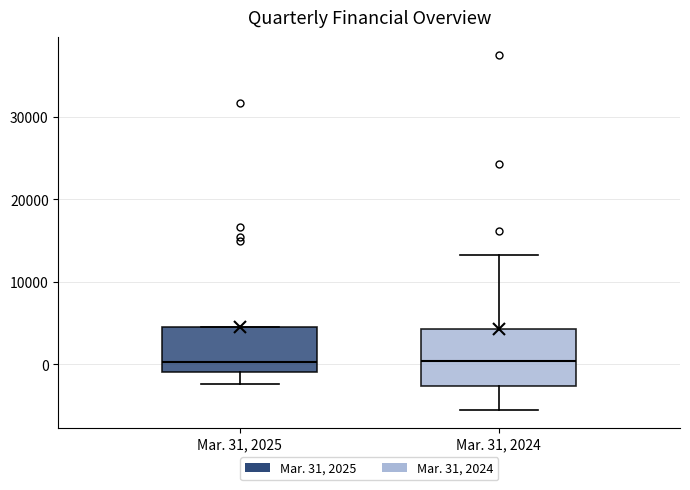

Reading left to right, read every box against the y-axis: the position of its median line, the range the box covers, and the ends of its whiskers. The values are not printed on the chart, so give them approximately, as read against the axis.

Mar. 31, 2025: median 0, box -1000 to 5000, whiskers -2000 to 5000
Mar. 31, 2024: median 0, box -3000 to 4000, whiskers -6000 to 13000